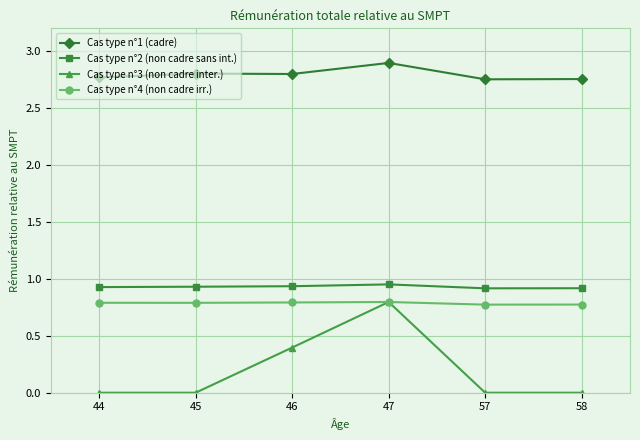

At 58, list the series in order from largest to smallest.

Cas type n°1 (cadre), Cas type n°2 (non cadre sans int.), Cas type n°4 (non cadre irr.), Cas type n°3 (non cadre inter.)